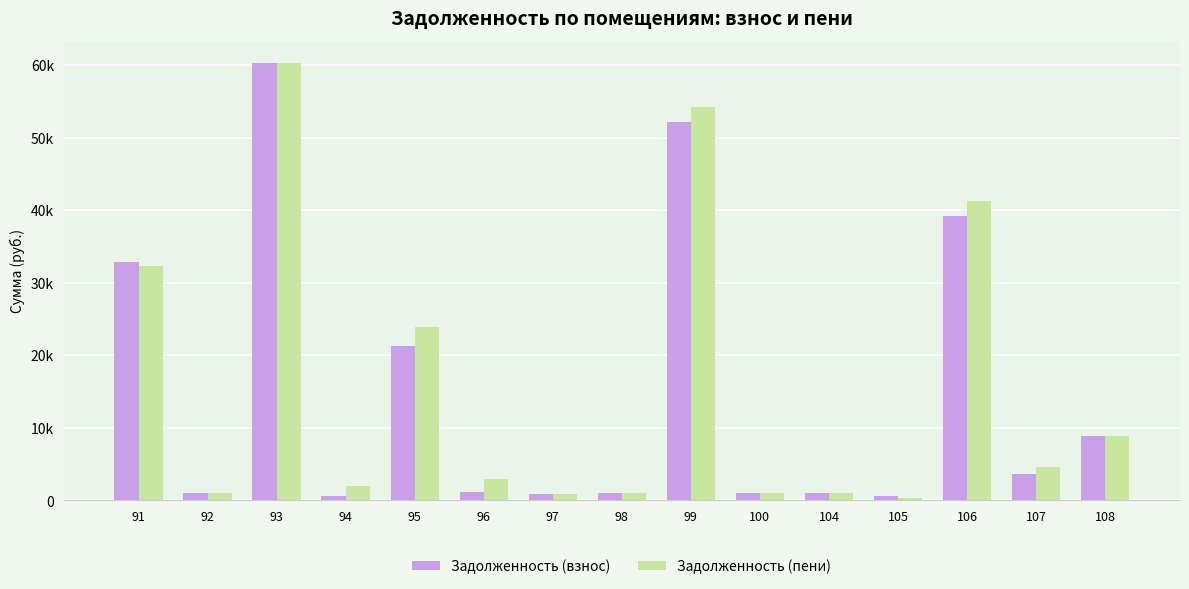

What is the smallest value displayed?

362.2